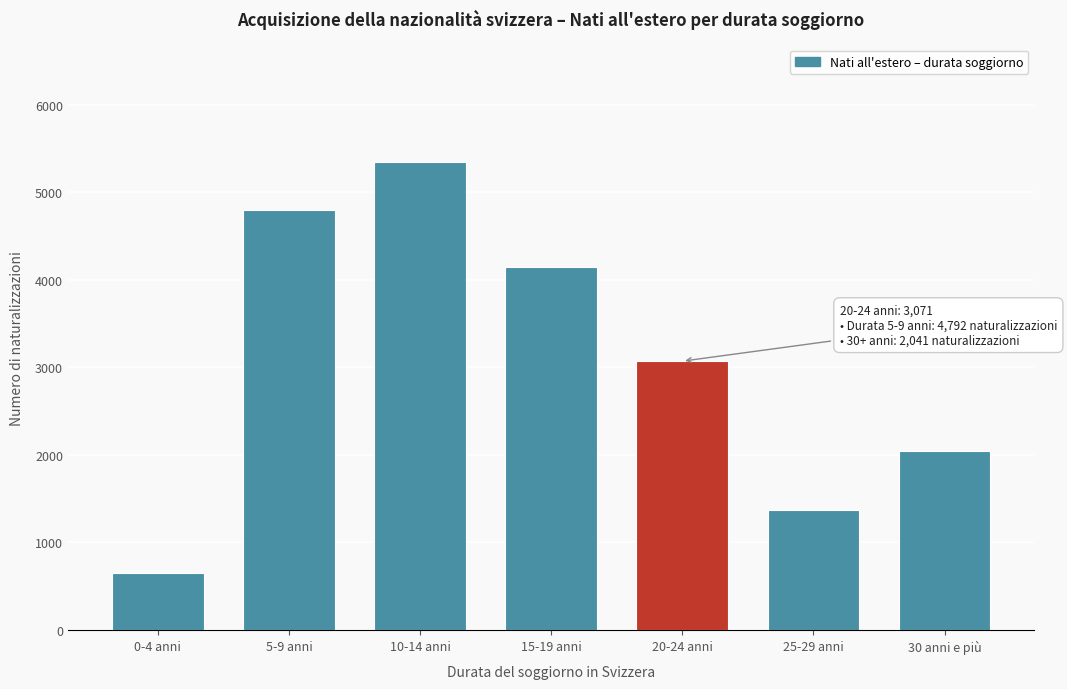

Reading left to right, list all the values displayed in this chart.

650	4792	5350	4150	3071	1372	2041